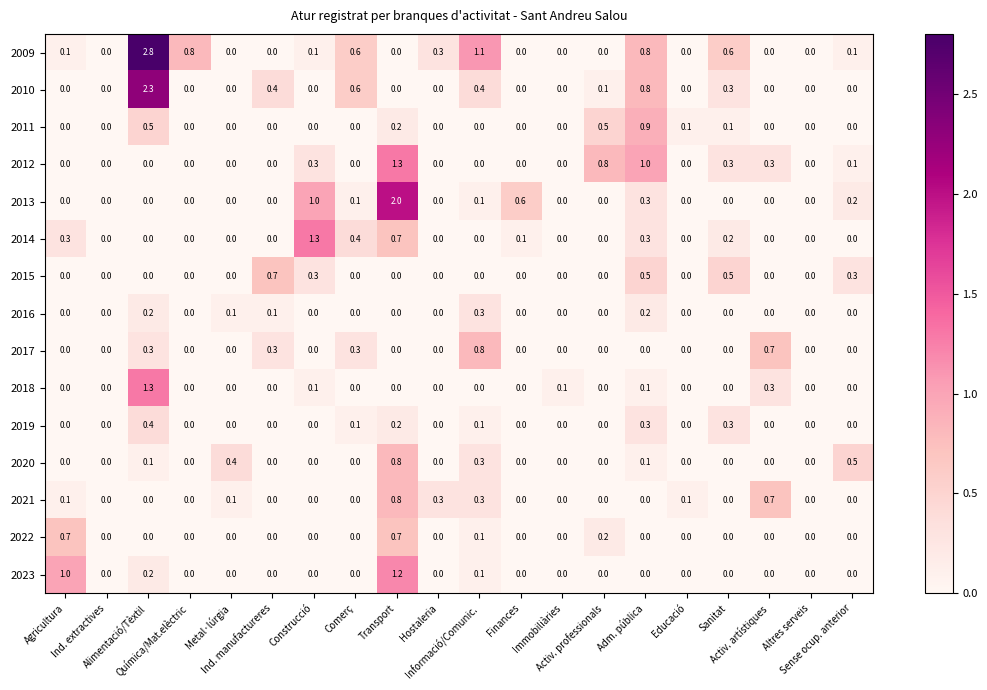

What is the difference between the highest and lowest values at Activ. professionals?

0.8